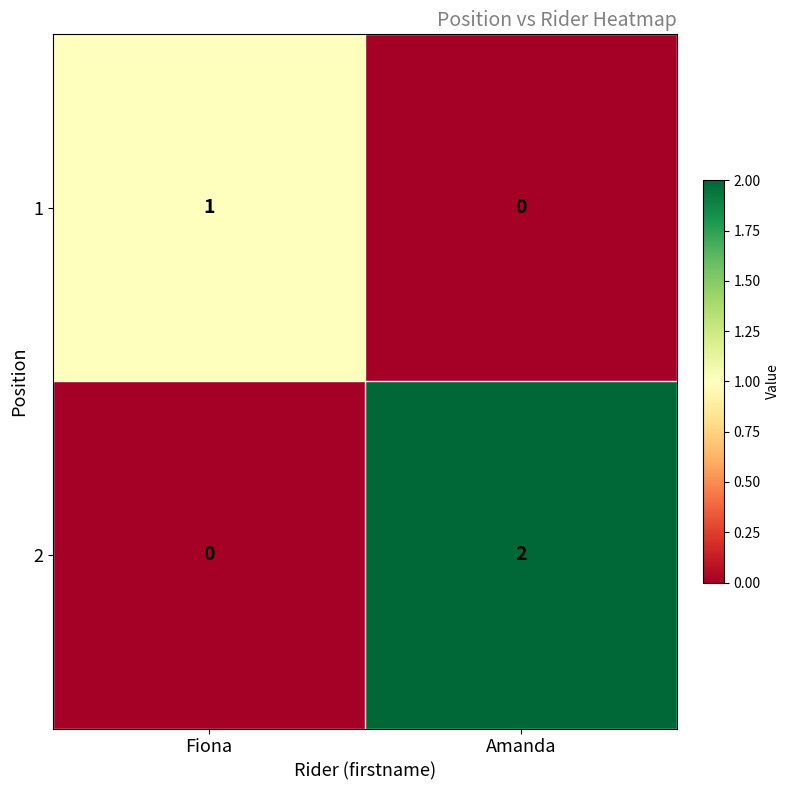

Reading left to right, transcribe all the data shown in this chart.

1: 1	0
2: 0	2